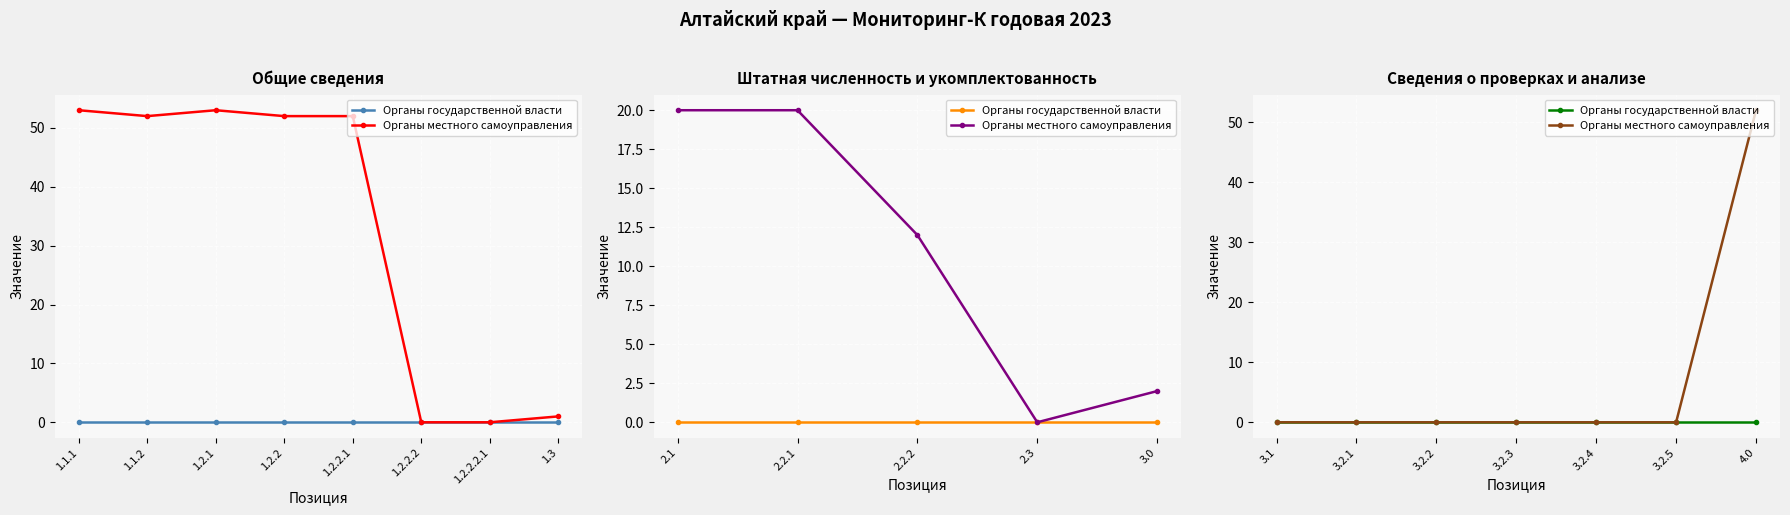

Rank the series at 3.1 from lowest to highest value.

Органы государственной власти, Органы местного самоуправления